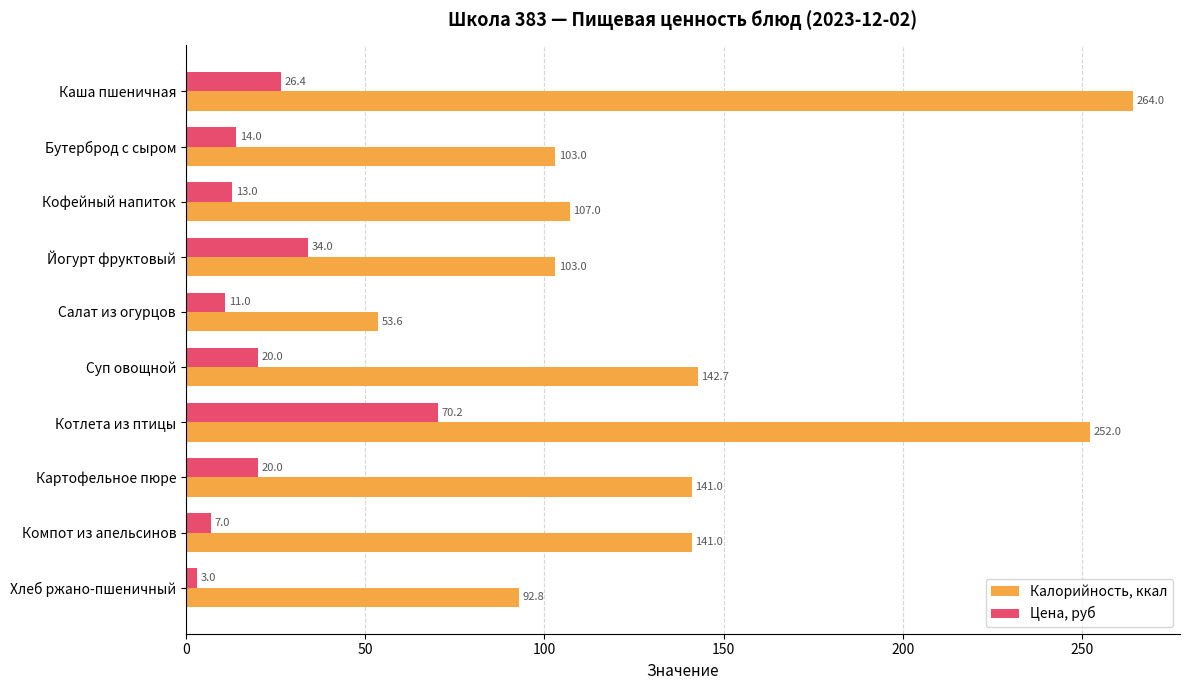

Which series has the largest range (max minus min)?

Калорийность, ккал